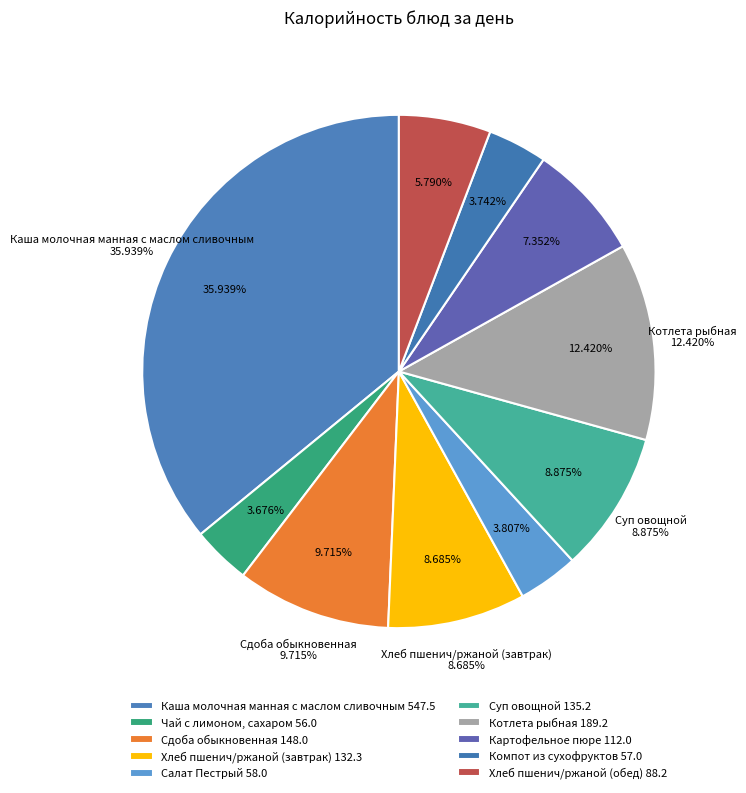

Approximately how many times larger is the value at Чай с лимоном, сахаром compared to Суп овощной?

0.4